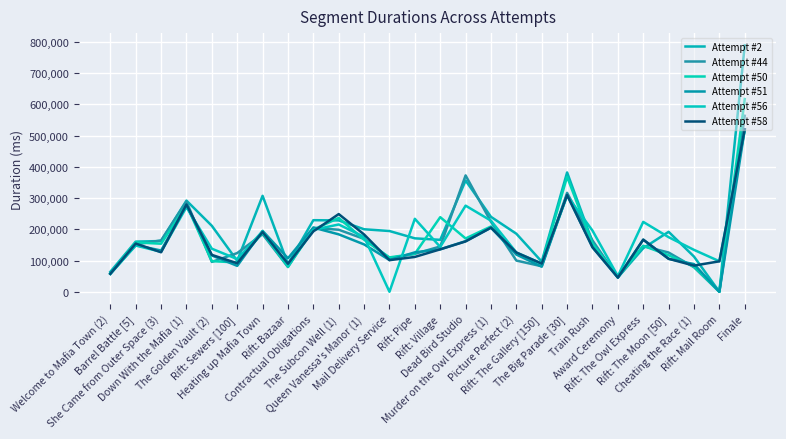

How many lines are shown in the chart?

6